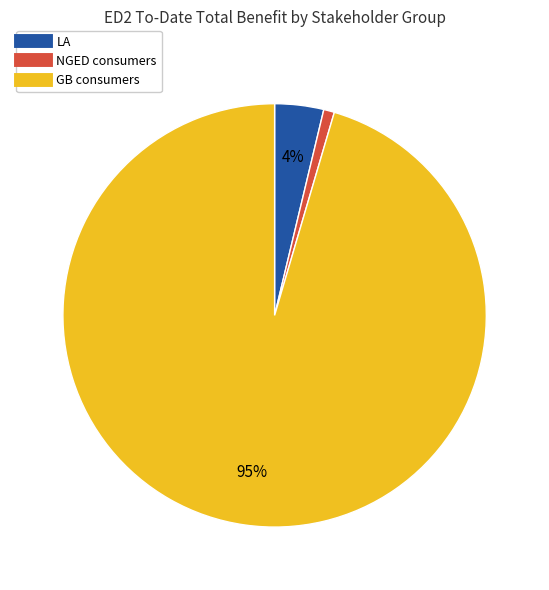

Is there a majority slice in this chart?

Yes